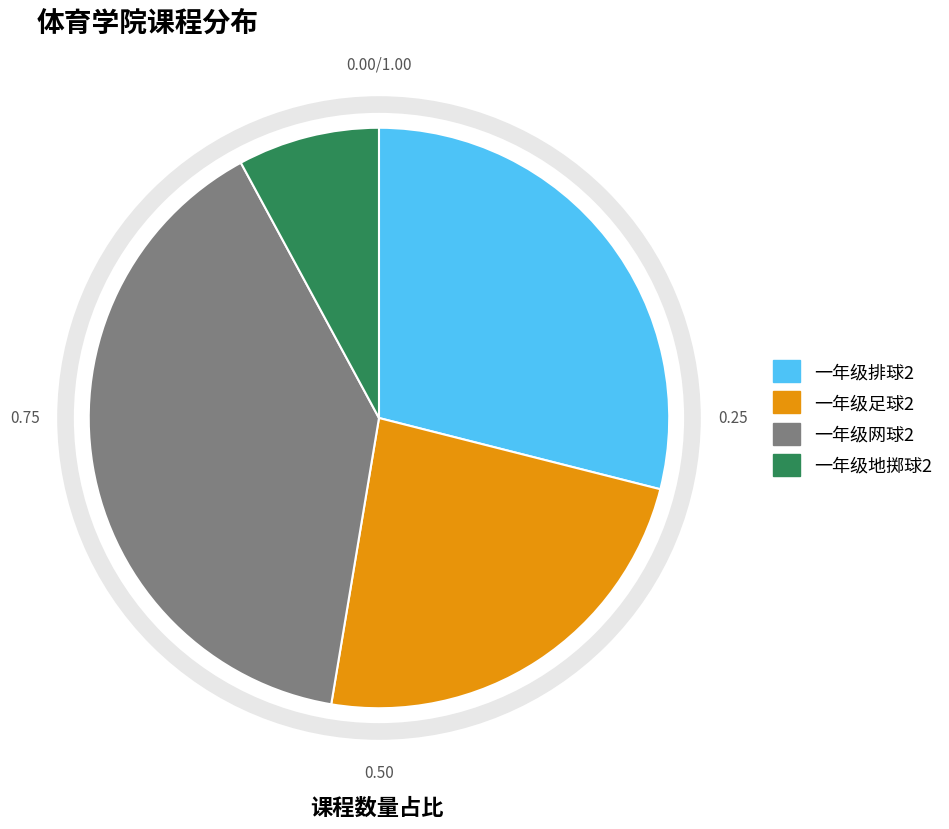

Combined, do 一年级排球2 and 一年级网球2 account for over 50%?

Yes